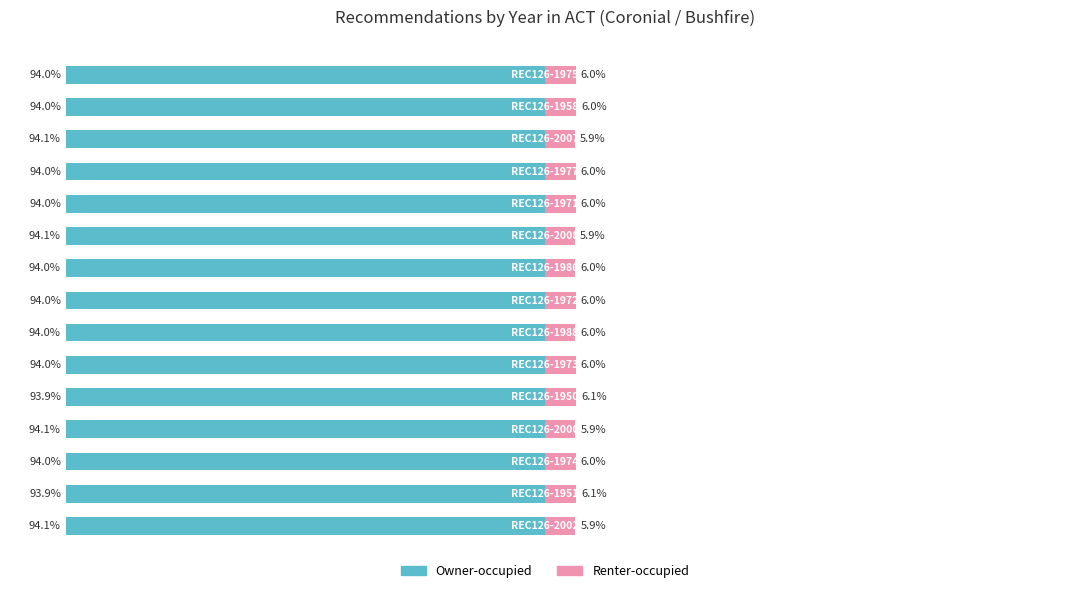

Which series has the widest spread of values?

Renter-occupied